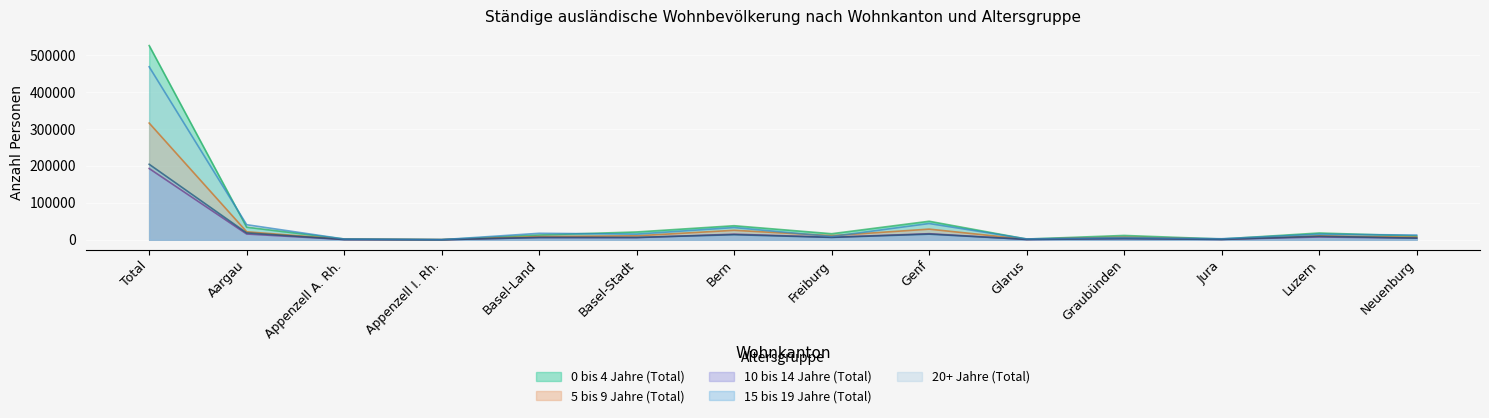

Where is 10 bis 14 Jahre (Total) nearest to the value 96607?

Genf